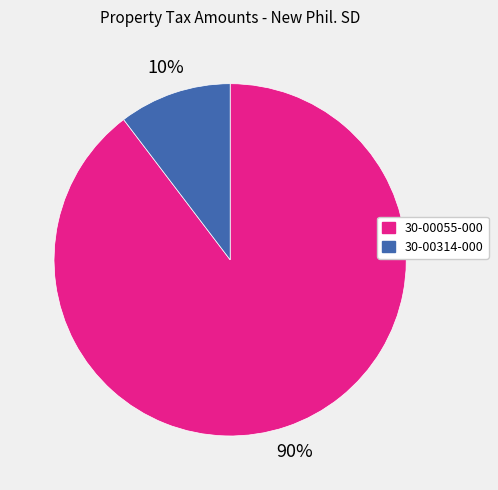

Is it true that 30-00055-000 is 90% of the pie?

True